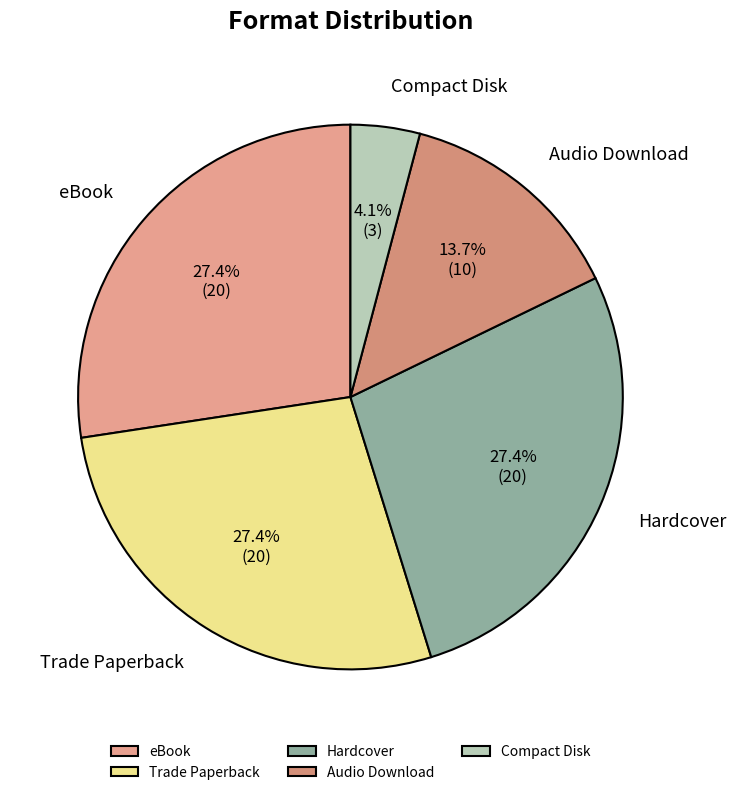

Do Audio Download and eBook together represent more than half of the pie?

No